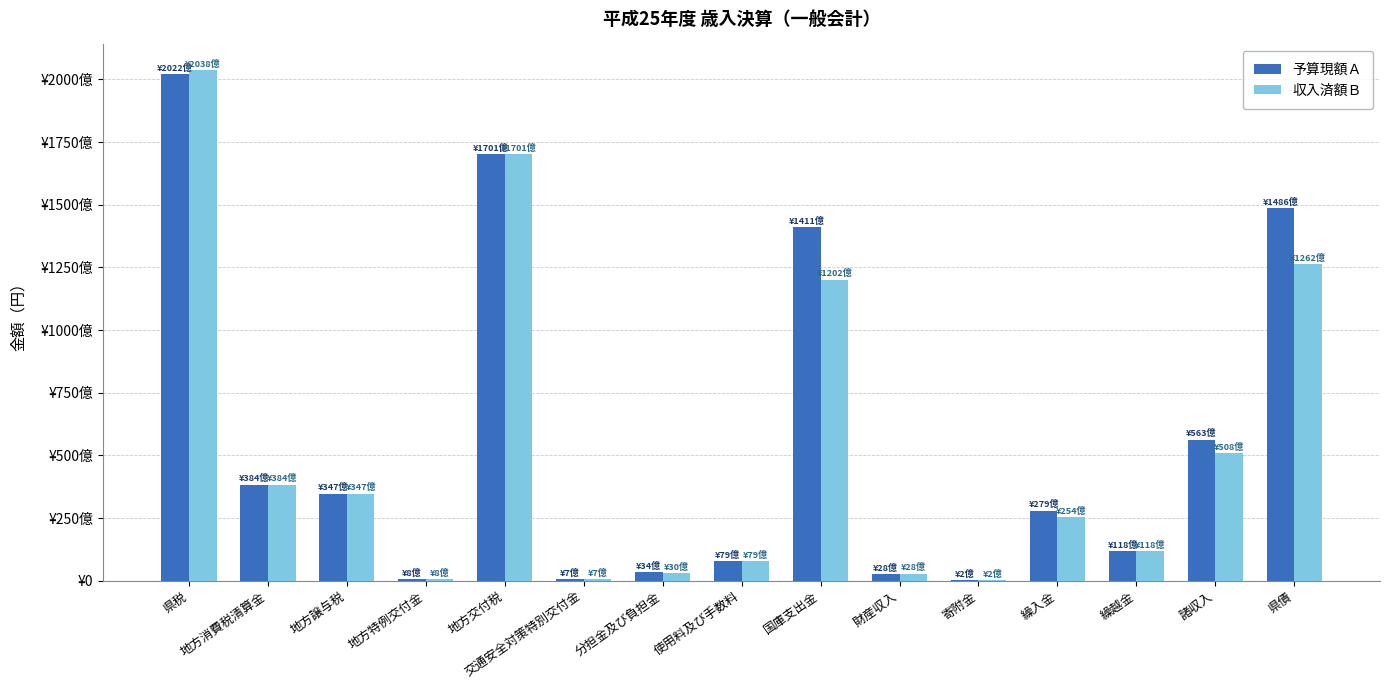

At which label is 収入済額Ｂ closest to 101951799840?

国庫支出金